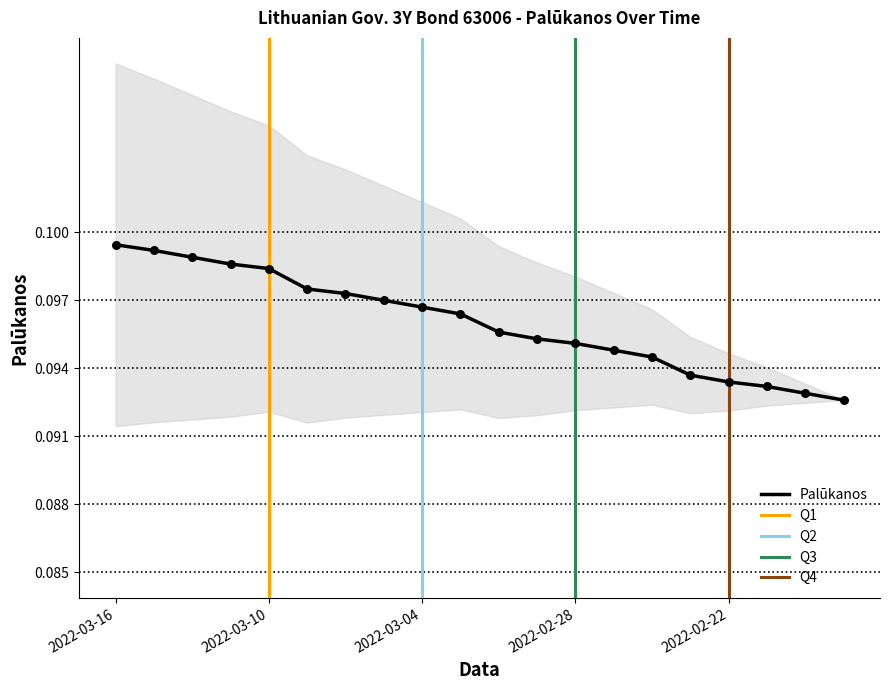

Between 2022-03-07 and 2022-02-24, which is larger?

2022-03-07